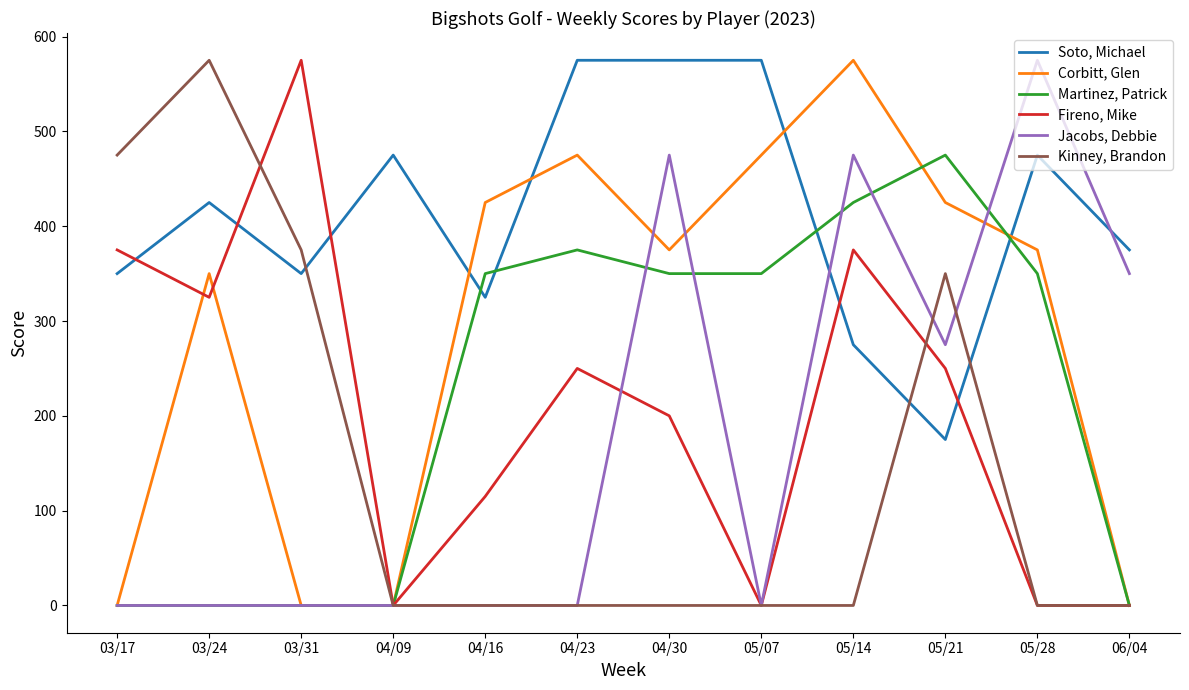

Reading left to right, what are all the values shown in this chart?

Soto, Michael: 03/17=350	03/24=425	03/31=350	04/09=475	04/16=325	04/23=575	04/30=575	05/07=575	05/14=275	05/21=175	05/28=475	06/04=375
Corbitt, Glen: 03/17=0	03/24=350	03/31=0	04/09=0	04/16=425	04/23=475	04/30=375	05/07=475	05/14=575	05/21=425	05/28=375	06/04=0
Martinez, Patrick: 03/17=0	03/24=0	03/31=0	04/09=0	04/16=350	04/23=375	04/30=350	05/07=350	05/14=425	05/21=475	05/28=350	06/04=0
Fireno, Mike: 03/17=375	03/24=325	03/31=575	04/09=0	04/16=115	04/23=250	04/30=200	05/07=0	05/14=375	05/21=250	05/28=0	06/04=0
Jacobs, Debbie: 03/17=0	03/24=0	03/31=0	04/09=0	04/16=0	04/23=0	04/30=475	05/07=0	05/14=475	05/21=275	05/28=575	06/04=350
Kinney, Brandon: 03/17=475	03/24=575	03/31=375	04/09=0	04/16=0	04/23=0	04/30=0	05/07=0	05/14=0	05/21=350	05/28=0	06/04=0